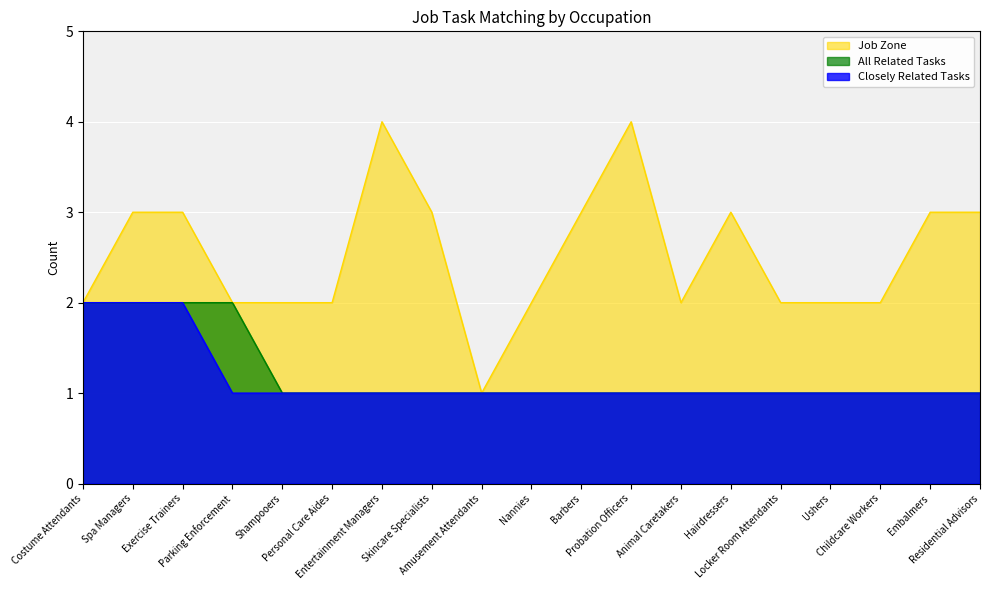

Count the number of categories in the chart.

19